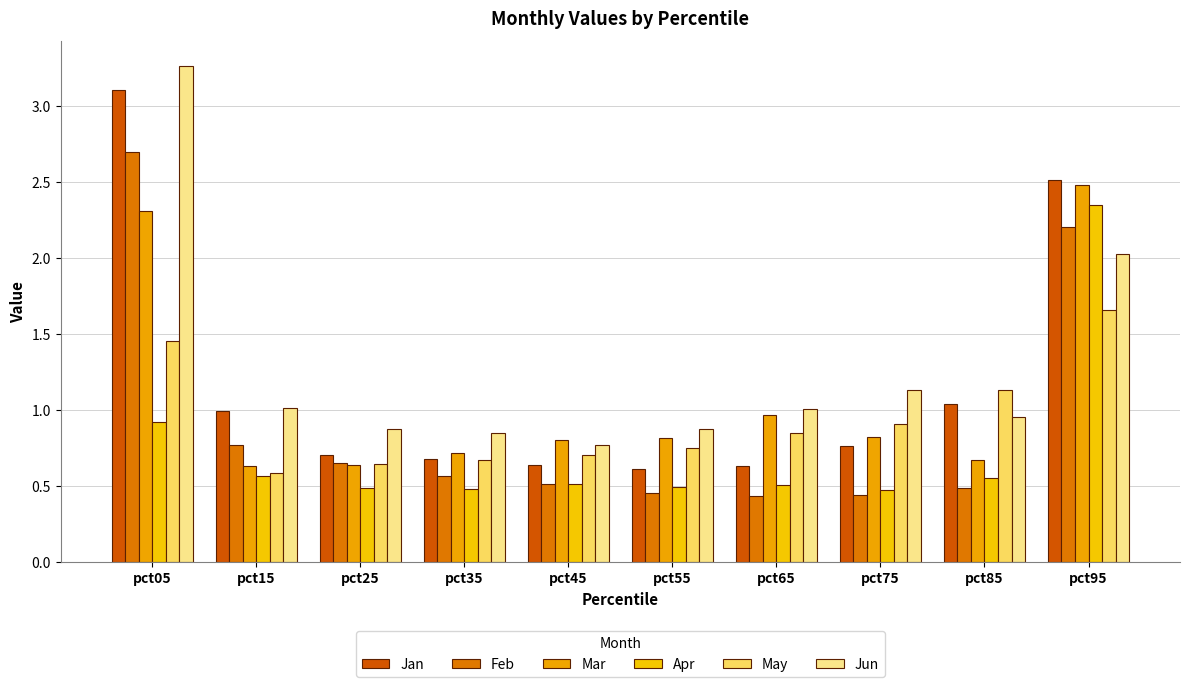

How many groups of bars are there?

10